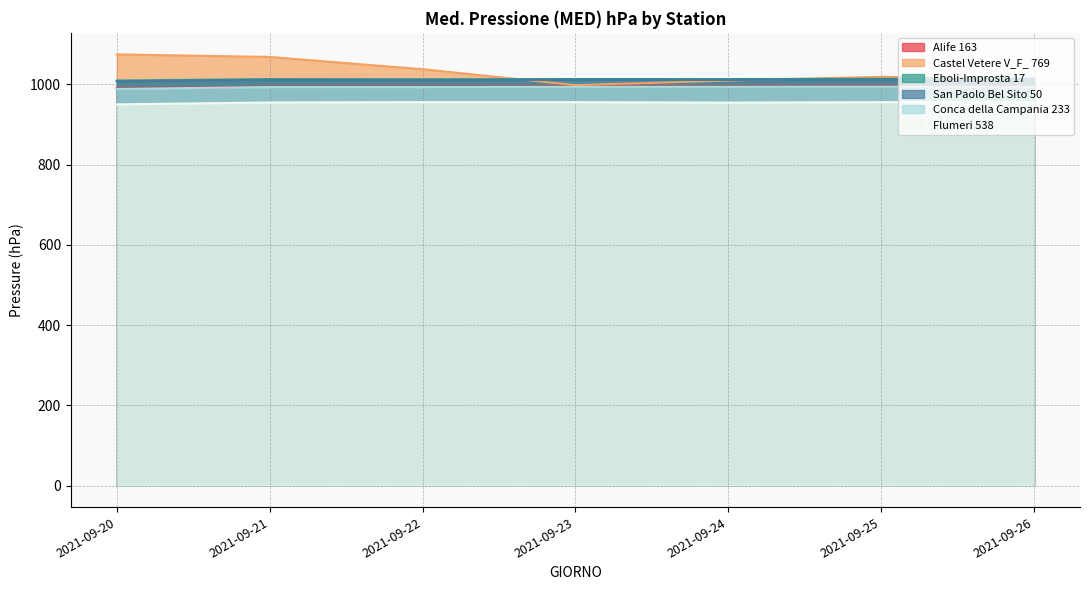

What is the sum of the Flumeri 538 values at 2021-09-26 and 2021-09-22?

1912.0